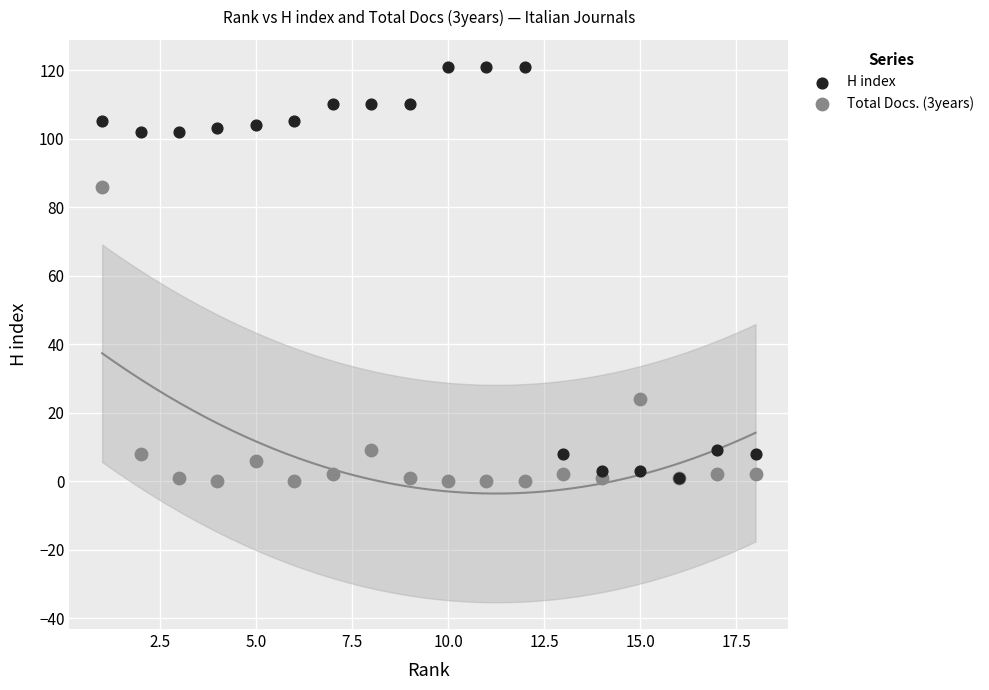

Which series contains the highest Y value?

H index